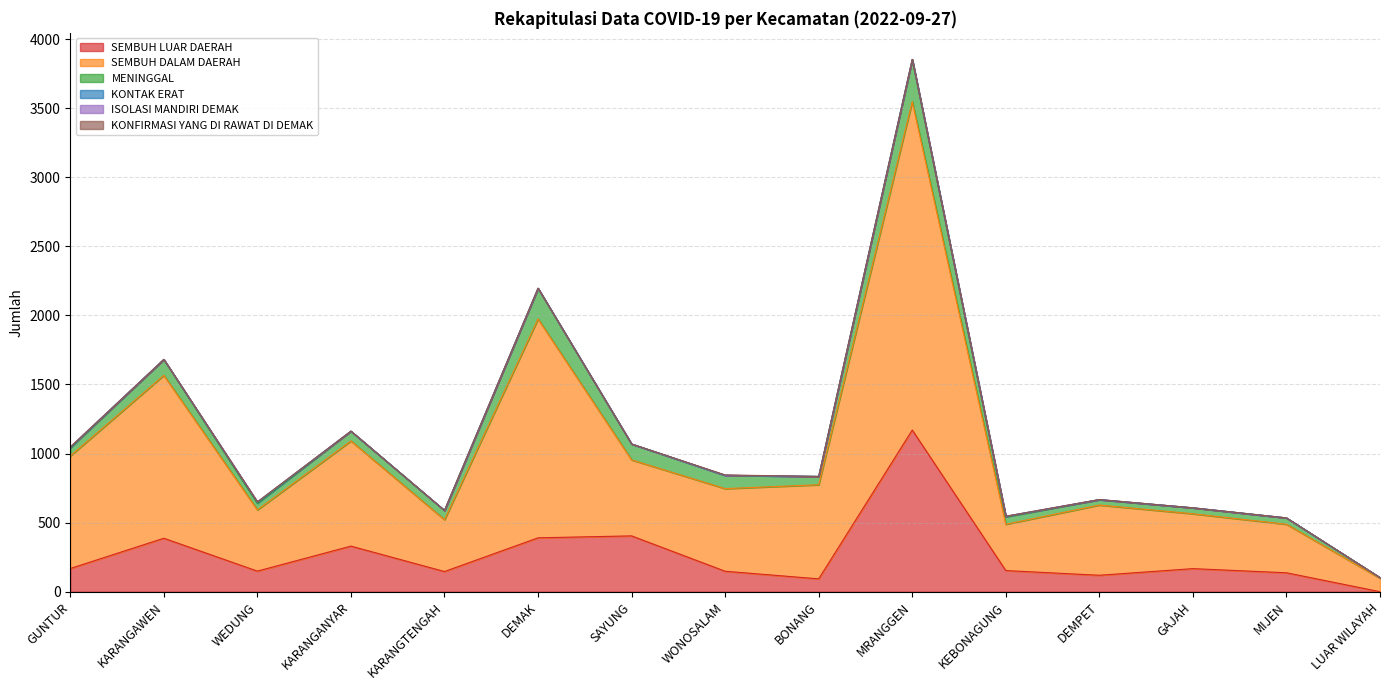

Where does the MENINGGAL series first go above 60?

KARANGAWEN